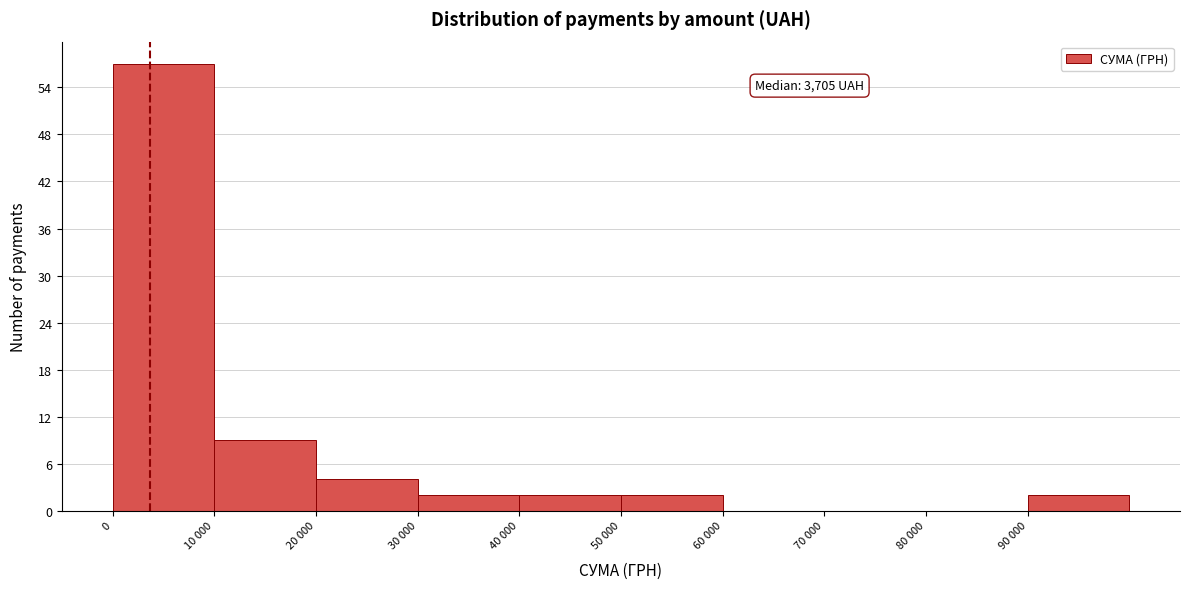

Reading right to left, list all the values displayed in this chart.

90 000=2	80 000=0	70 000=0	60 000=0	50 000=2	40 000=2	30 000=2	20 000=4	10 000=9	0=57